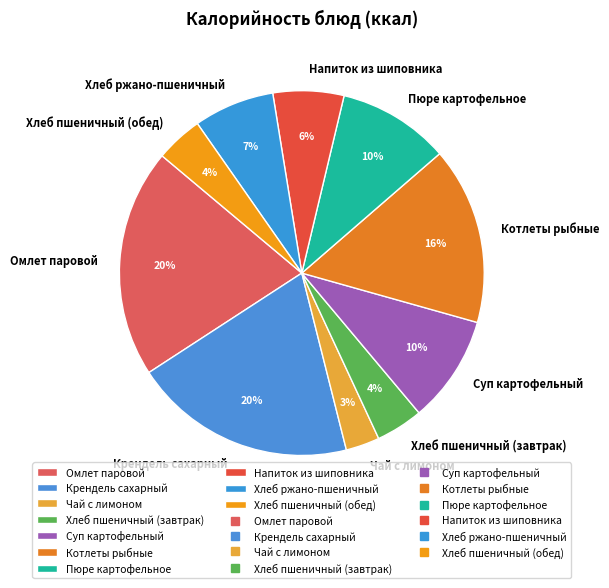

Between Пюре картофельное and Котлеты рыбные, which is larger?

Котлеты рыбные